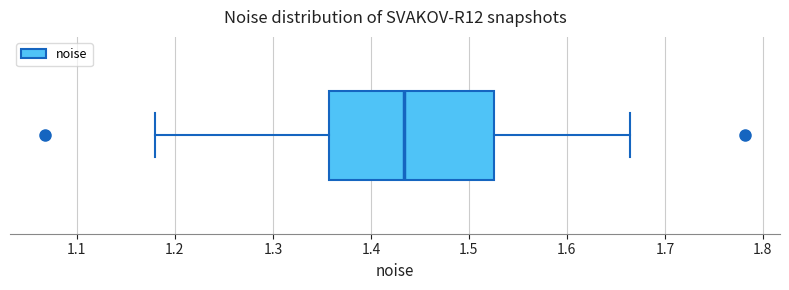

Transcribe this box plot: give where the median line is, the range the box spans, and where the two whiskers end, as read against the x-axis. The values are not printed on the chart, so give them approximately, as read against the axis.

median 1.43, box 1.36 to 1.53, whiskers 1.18 to 1.66